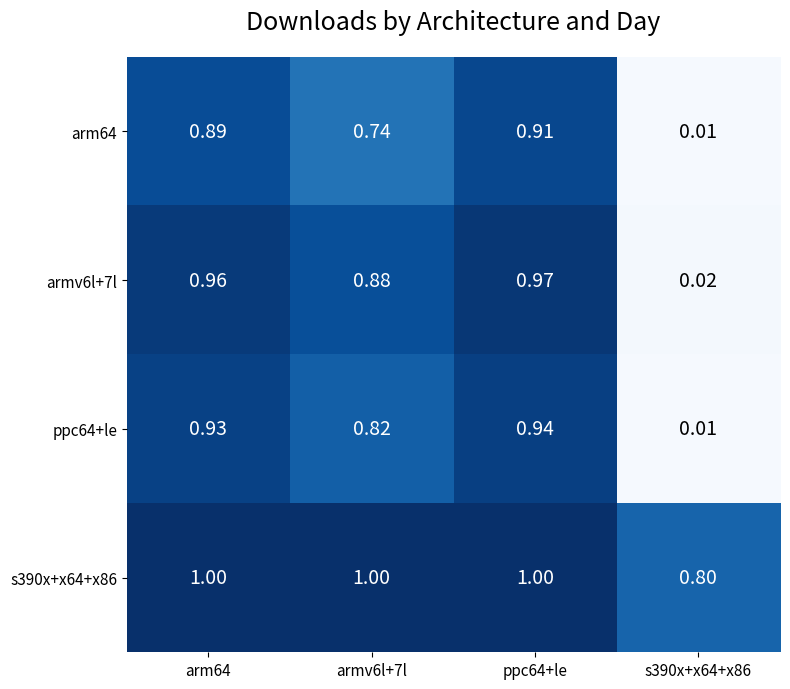

At how many categories does at least one series exceed 0?

4